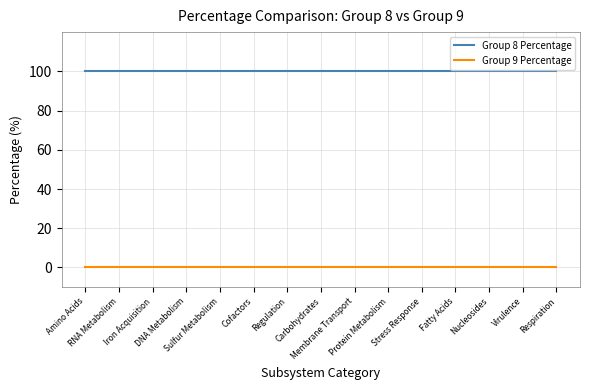

Reading right to left, what are all the values shown in this chart?

Group 8 Percentage: 100	100	100	100	100	100	100	100	100	100	100	100	100	100	100
Group 9 Percentage: 0	0	0	0	0	0	0	0	0	0	0	0	0	0	0